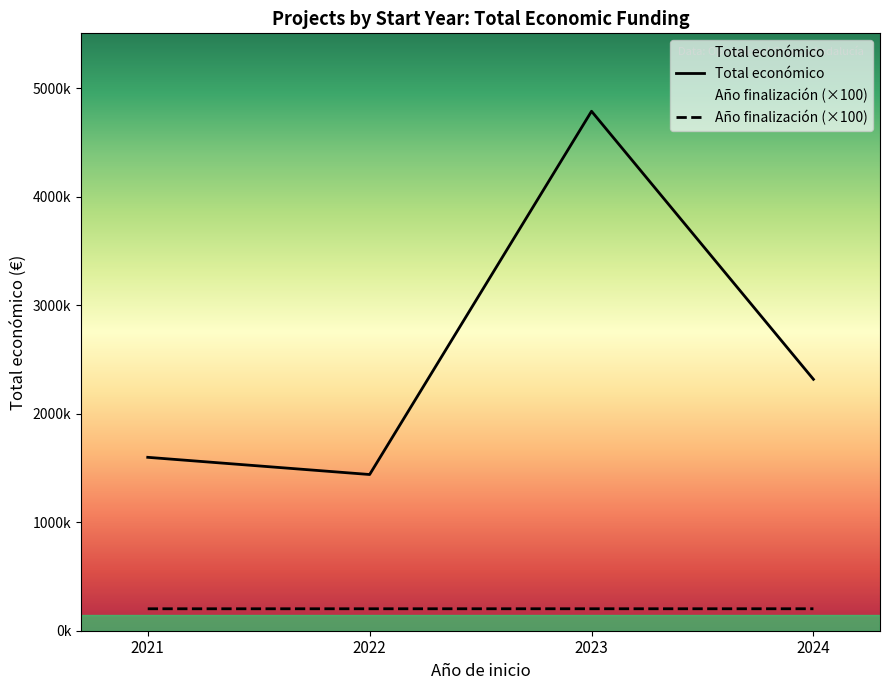

Does the chart display data point markers on the line(s)?

No